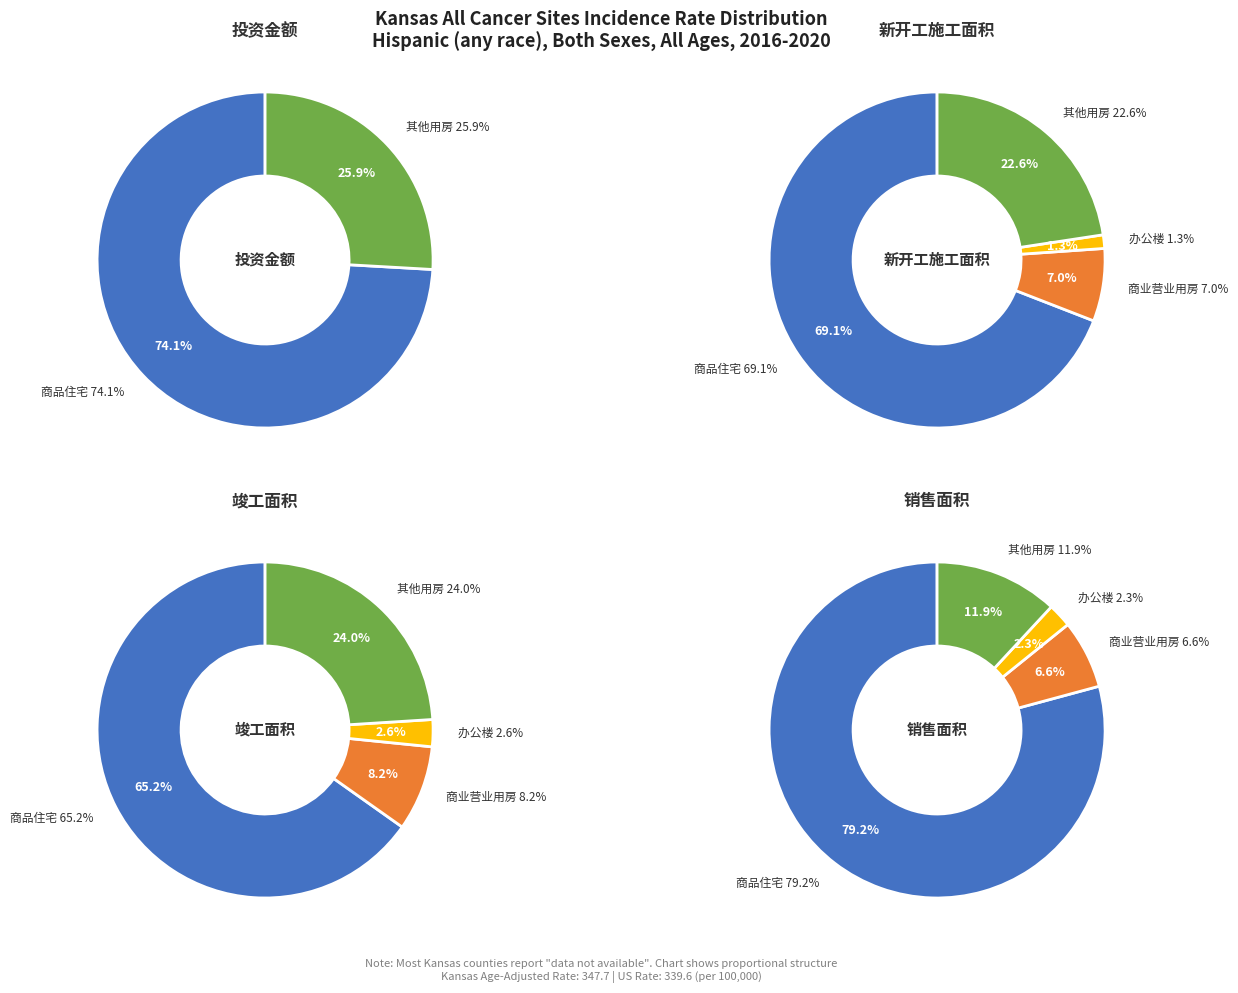

Does 1 account for over 50% of the chart?

Yes